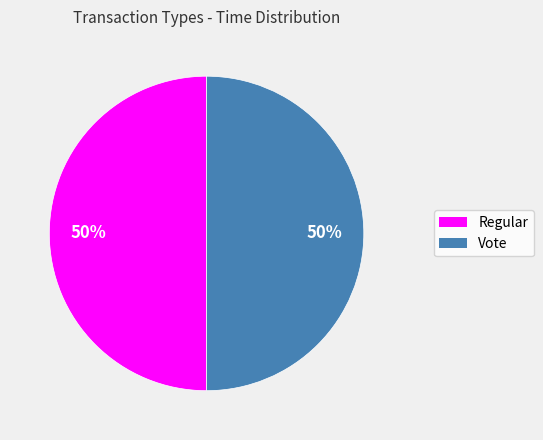

Approximately how many times larger is the value at Regular compared to Vote?

1.0